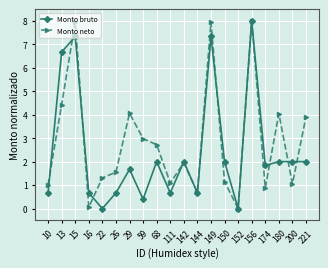

What is the total value across all series at 221?

5.9